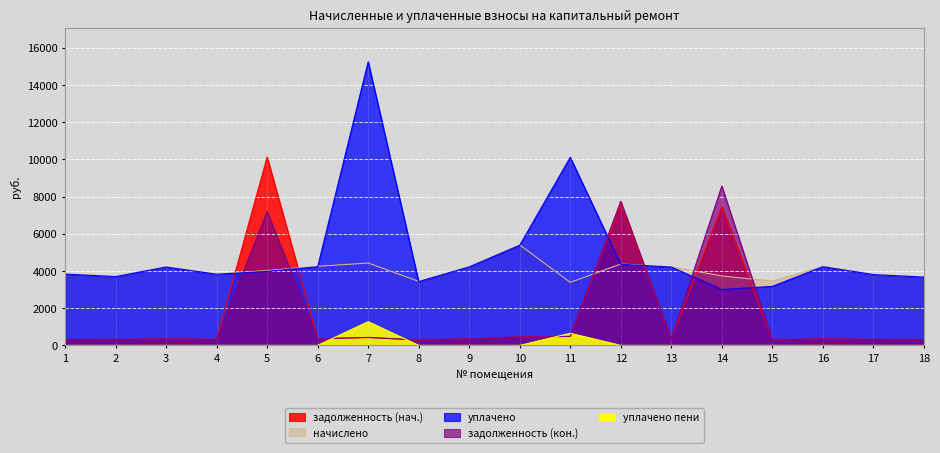

How many lines are shown in the chart?

5